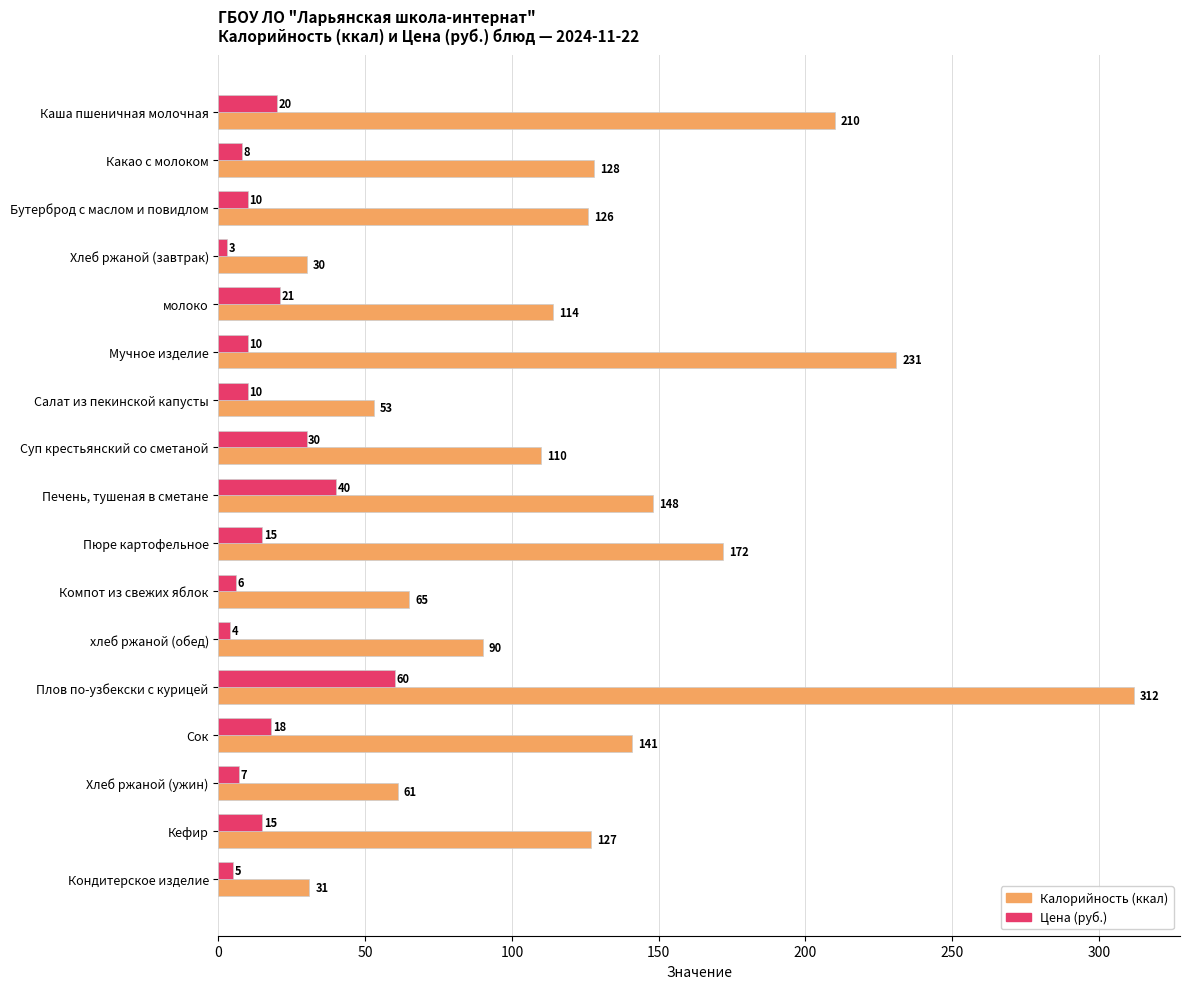

What is the spread (max minus min) of values at Хлеб ржаной (ужин)?

54